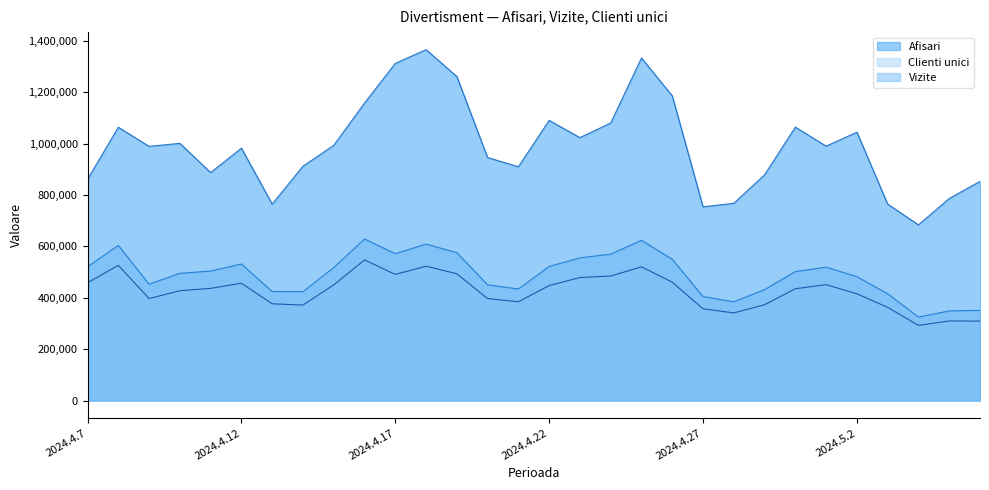

Which has a higher value, 2024.4.25 or 2024.4.24?

2024.4.25